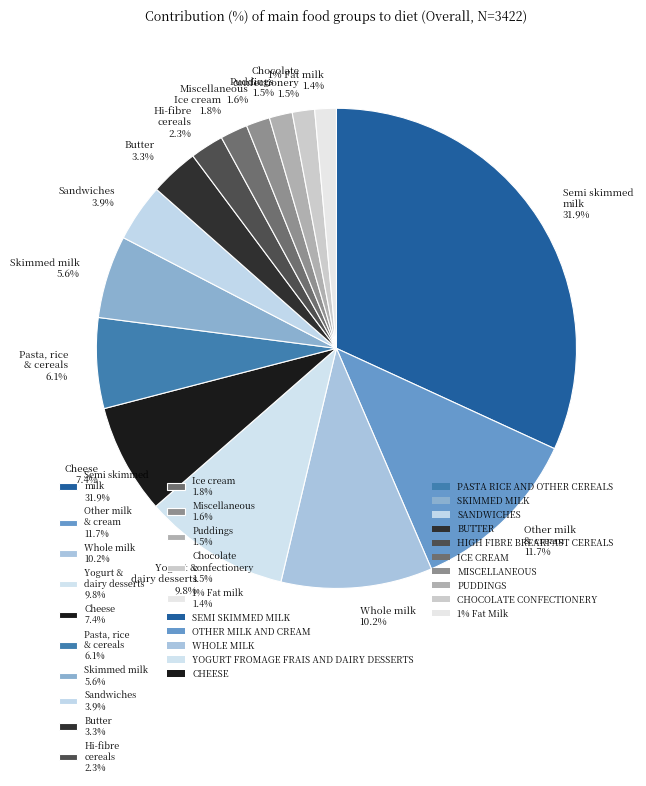

Is there any slice that represents more than half of the pie?

No